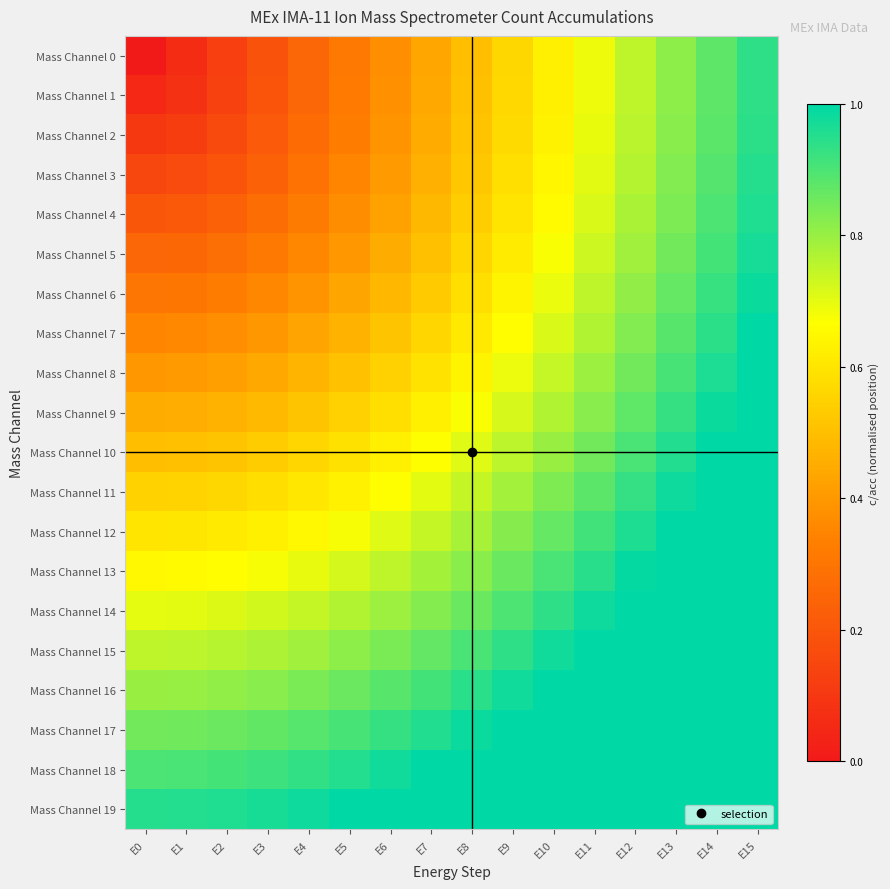

Between E11 and E0, which is larger?

E11